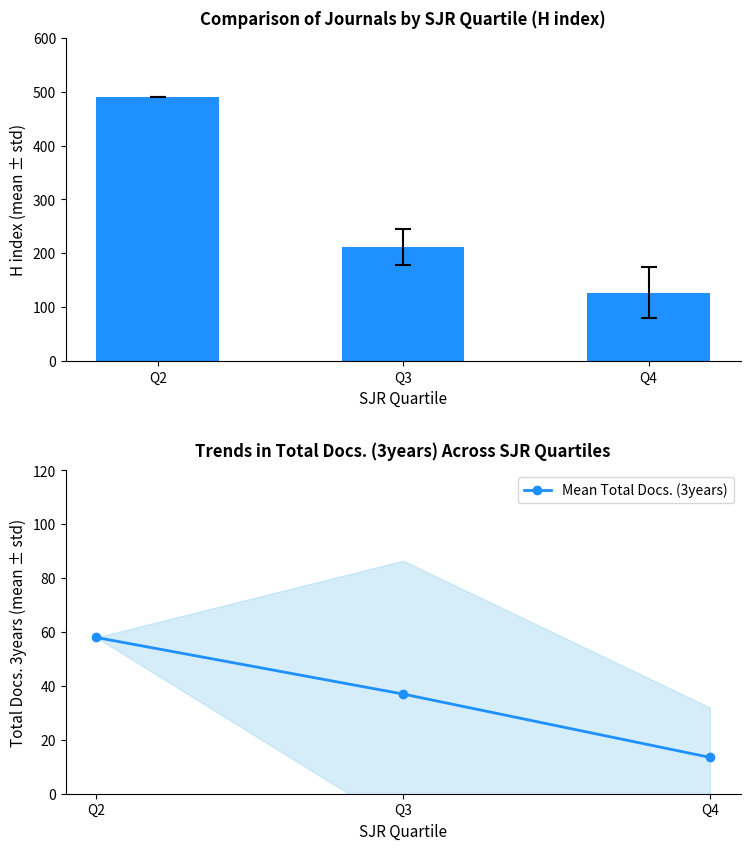

Reading right to left, list all the values displayed in this chart.

H index: Q4=127.2	Q3=212.0	Q2=490.0
Mean Total Docs. (3years): Q4=13.5	Q3=37.0	Q2=58.0